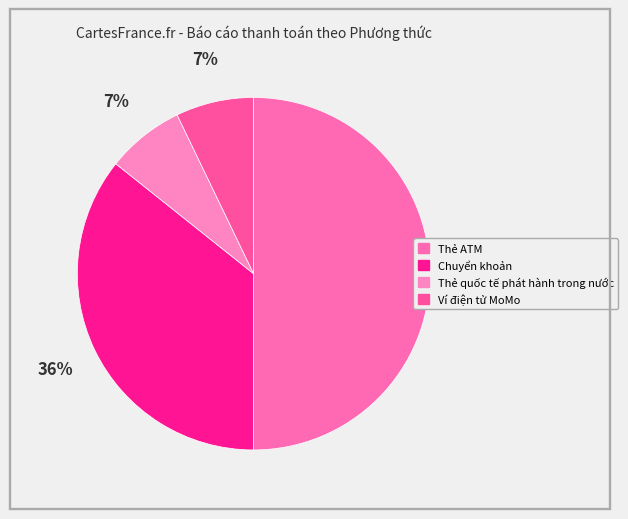

Is the sum of Ví điện tử MoMo and Chuyển khoản greater than half?

No